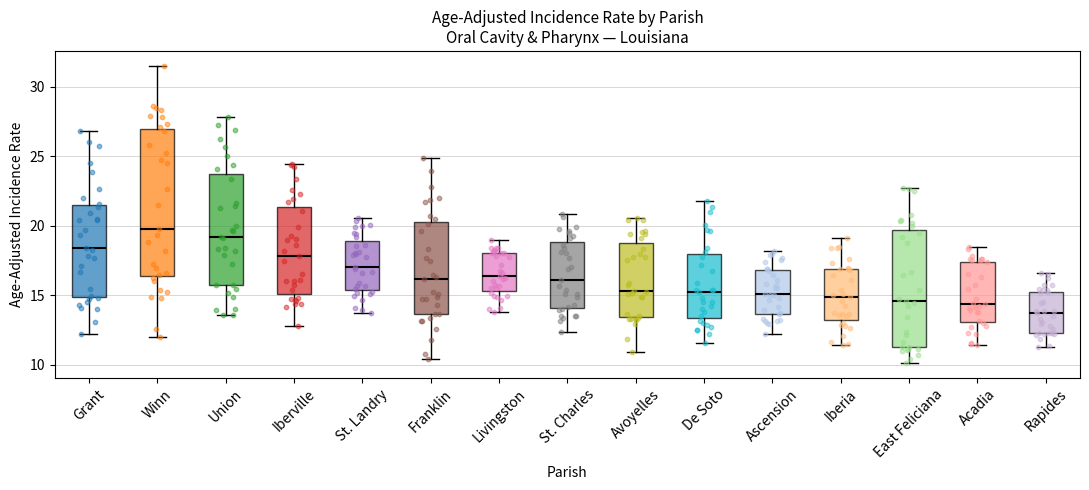

Which box is the tallest, from its lower edge to its upper edge?

Winn